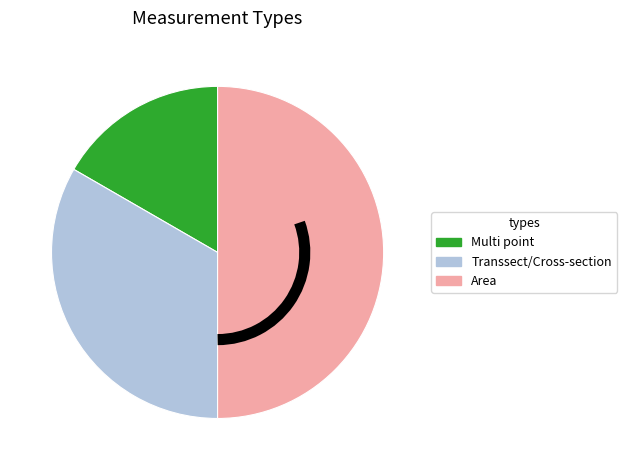

Do Multi point and Area together represent more than half of the pie?

Yes